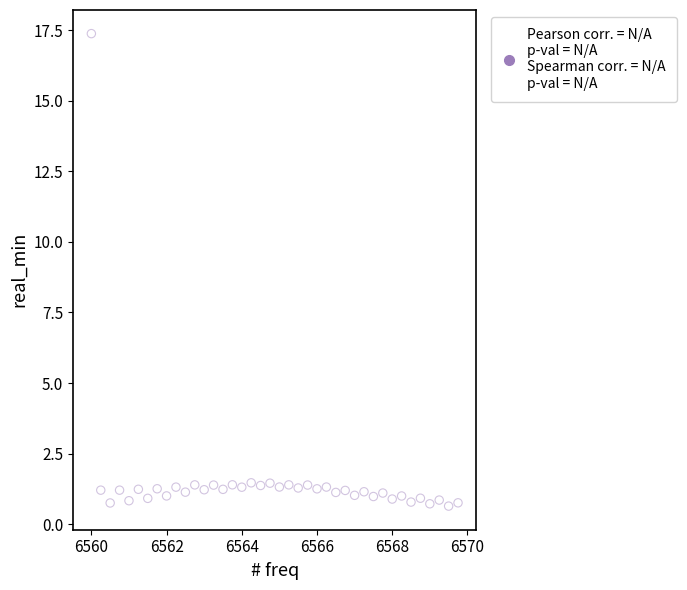

What is the range of Y values (max minus min)?

16.7